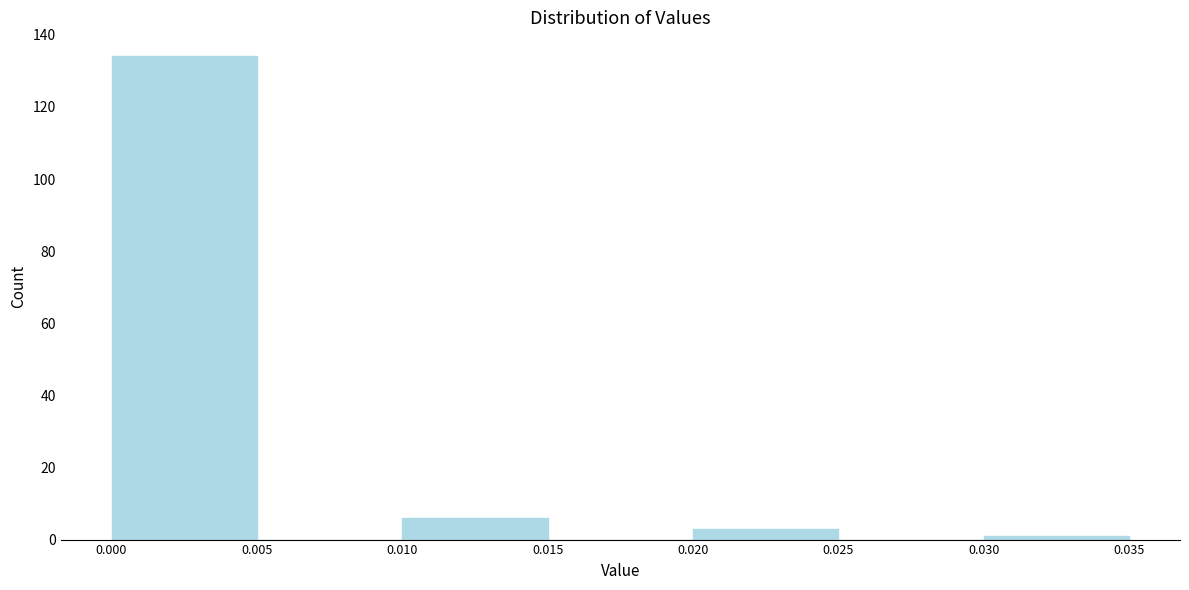

How tall is the bar that spans 0.010 to 0.015 on the x-axis? The values are not printed on the chart, so give them approximately, as read against the axis.

6